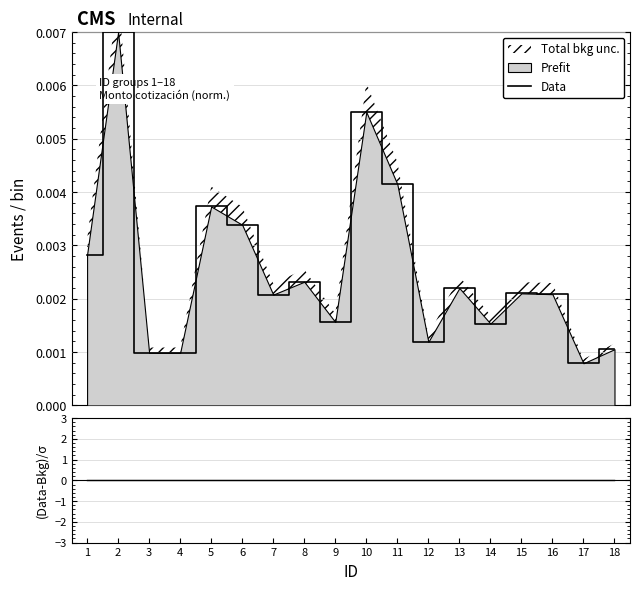

True or false: Data and (Data-Bkg)/σ cross at least once.

False